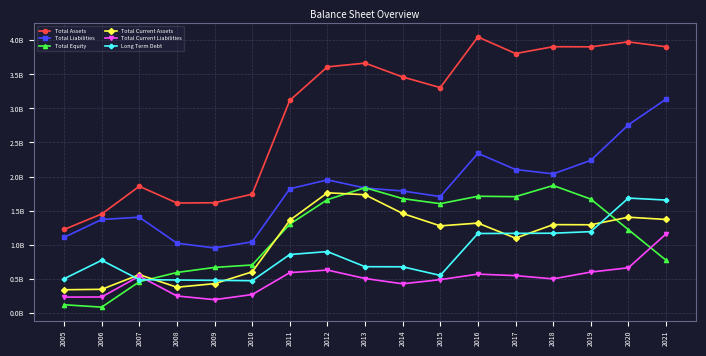

Reading left to right, list all the values displayed in this chart.

Total Assets: 1221547903	1449479515	1856068091	1610483000	1614494000	1740184000	3119291000	3610895000	3665800000	3462500000	3305800000	4050200000	3806700000	3907000000	3905000000	3978000000	3906000000
Total Liabilities: 1105719775	1368707255	1401952978	1020416000	950079000	1040011000	1819588000	1950757000	1830400000	1787200000	1705300000	2340600000	2102700000	2039000000	2237000000	2759000000	3136000000
Total Equity: 115828128	80772260	454115113	590067000	664415000	700173000	1299703000	1660138000	1835400000	1675300000	1600500000	1709600000	1704000000	1868000000	1668000000	1219000000	770000000
Total Current Assets: 336308451	342453054	557881374	373411000	425976000	599357000	1356783000	1761079000	1731700000	1456600000	1274700000	1315500000	1094200000	1293000000	1291000000	1402000000	1369000000
Total Current Liabilities: 228279430	230199780	536442723	244909000	190624000	265715000	587559000	625631000	501500000	423600000	484800000	565900000	543700000	496000000	596000000	659000000	1156000000
Long Term Debt: 497201527	769202019	484328313	479503000	474726000	468954000	853903000	897078000	674900000	673500000	546900000	1162800000	1164400000	1167000000	1190000000	1683000000	1654000000